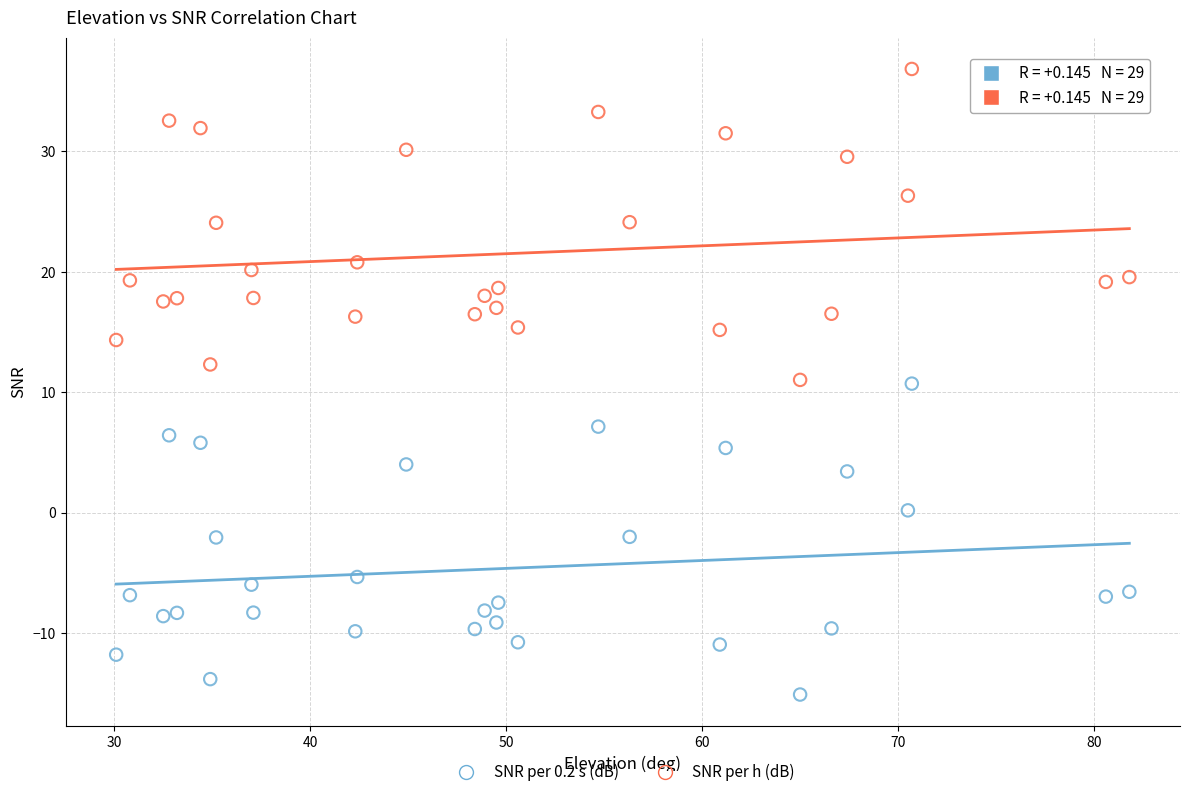

What are all the series names shown in the legend?

SNR per 0.2 s (dB), SNR per h (dB)